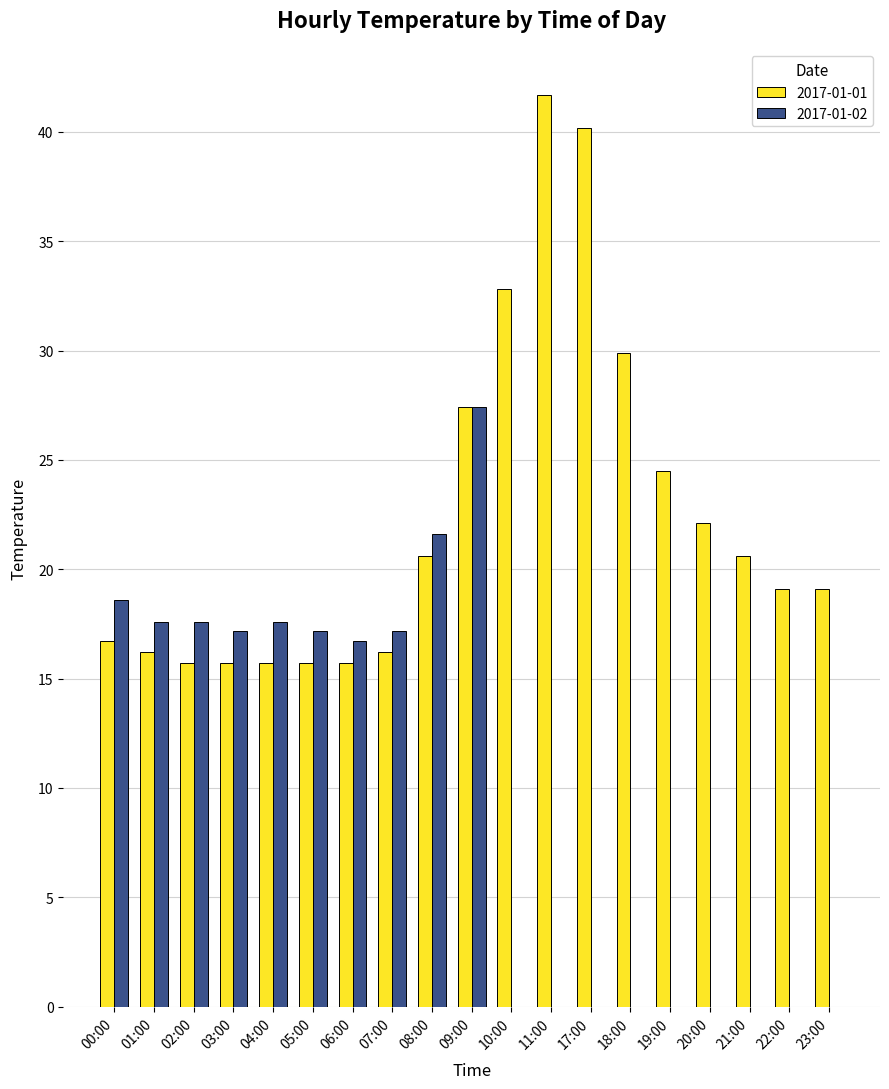

What is the total value across all series at 09:00?

54.8